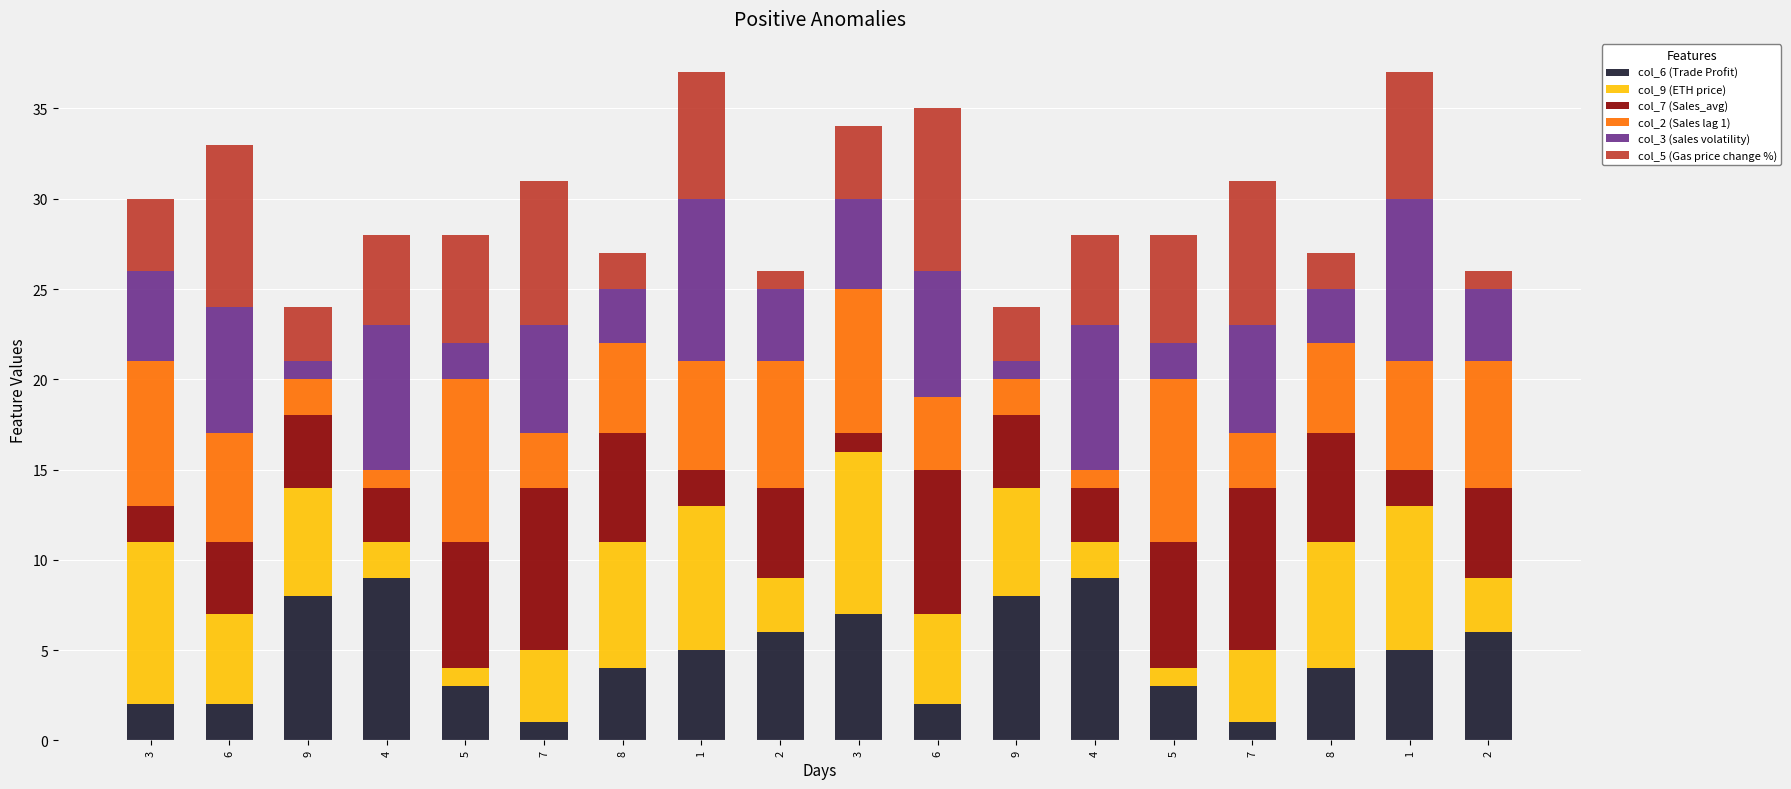

How many bars are there in total?

18